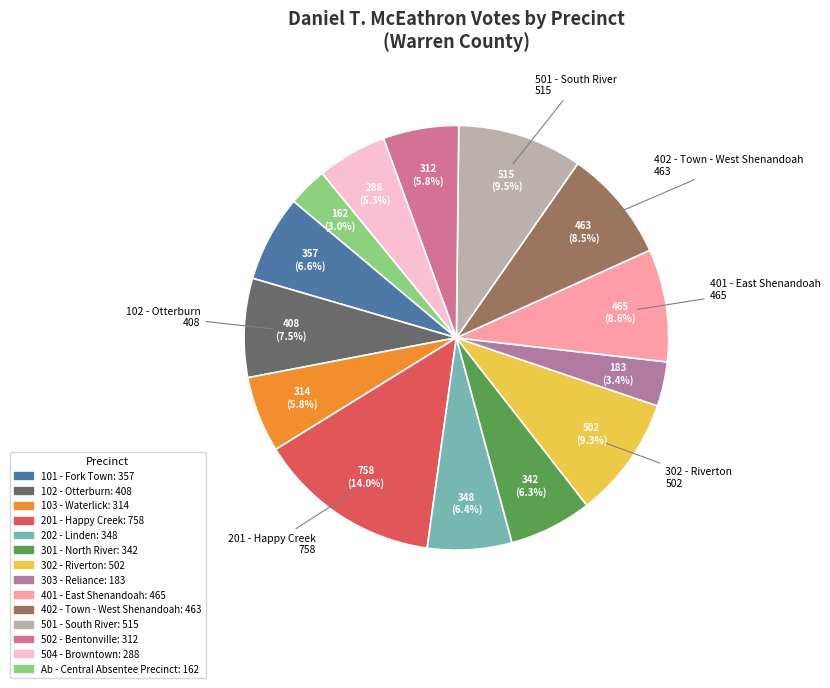

How many segments does this pie chart have?

14